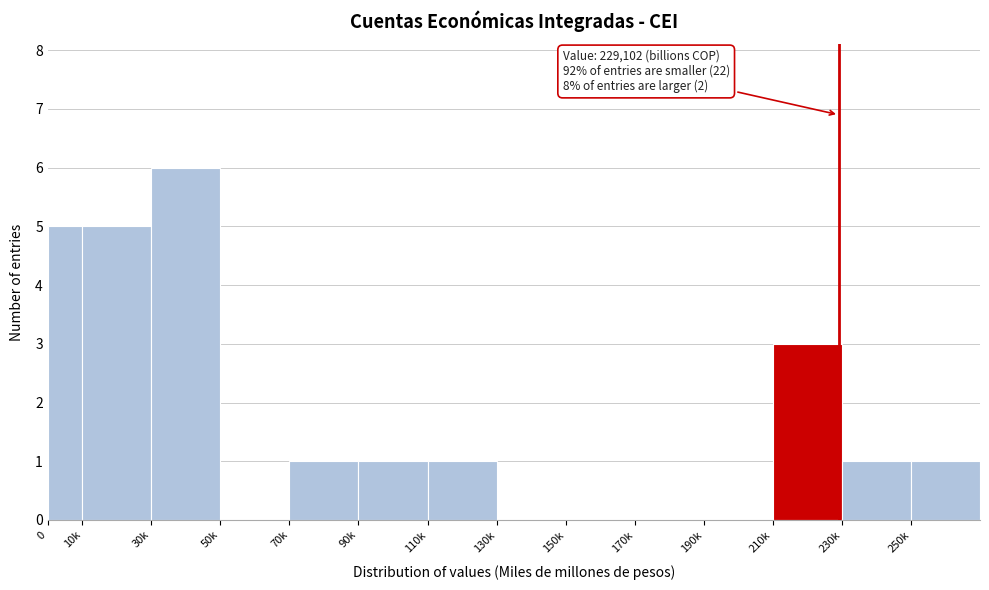

Reading left to right, transcribe all the data shown in this chart.

0=5	10k=5	30k=6	50k=0	70k=1	90k=1	110k=1	130k=0	150k=0	170k=0	190k=0	210k=3	230k=1	250k=1